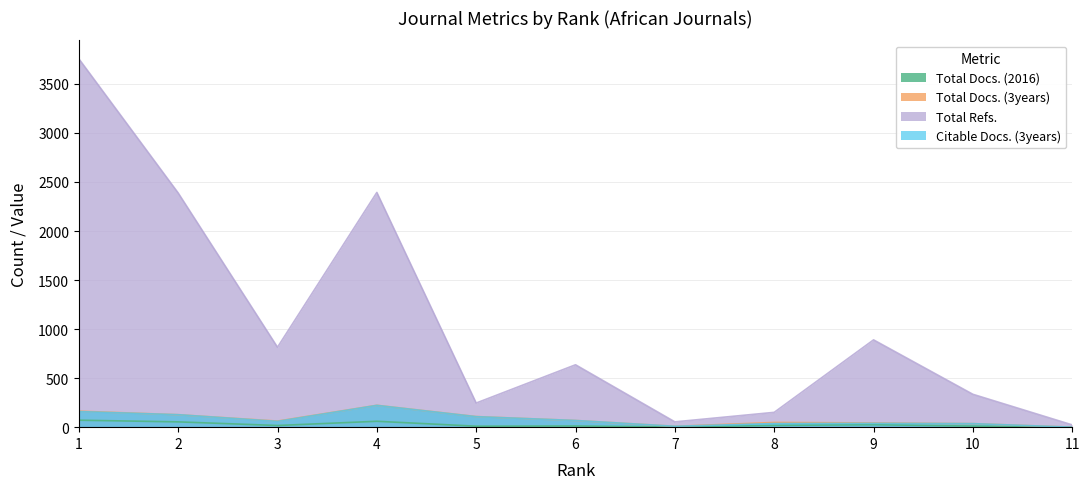

At which category does the chart reach its peak across all series?

1